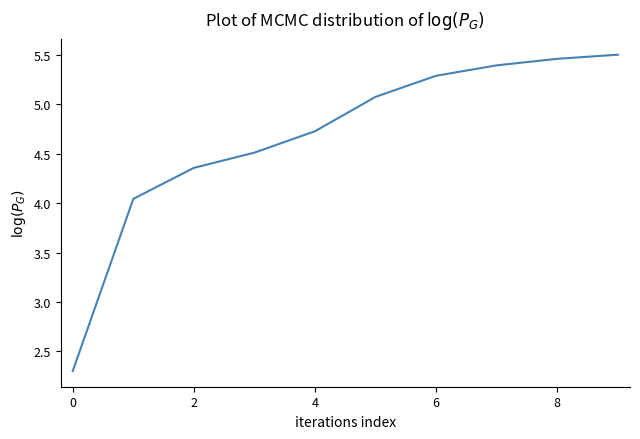

What is the minimum value shown in the chart?

2.3